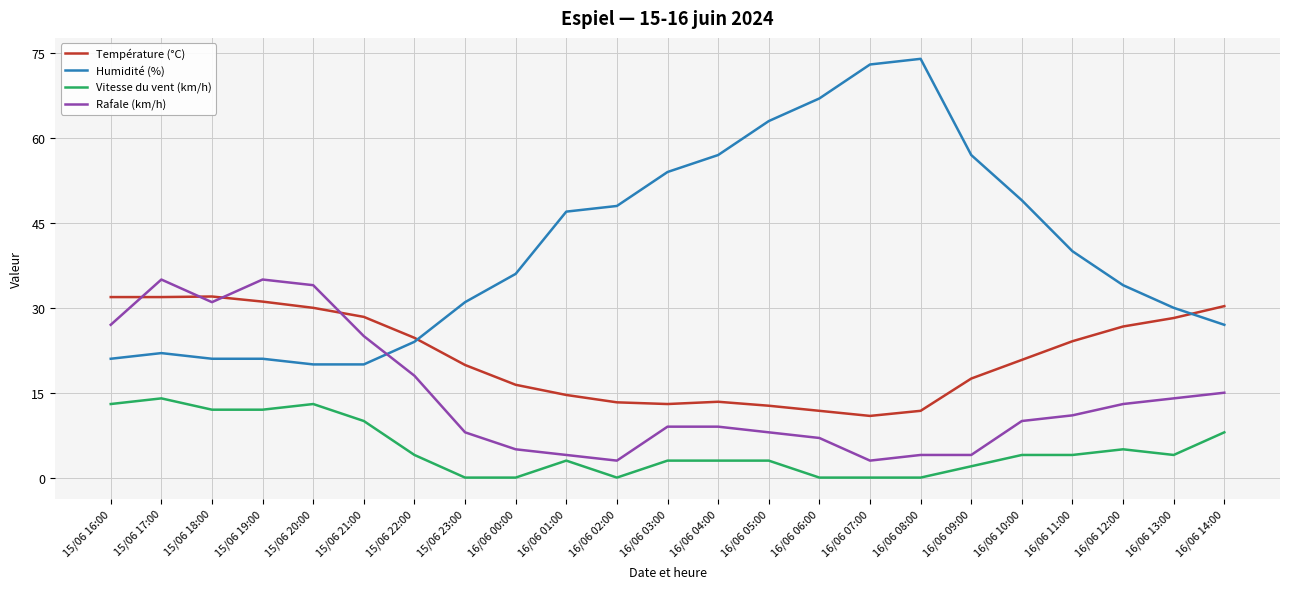

Which series has the widest spread of values?

Humidité (%)